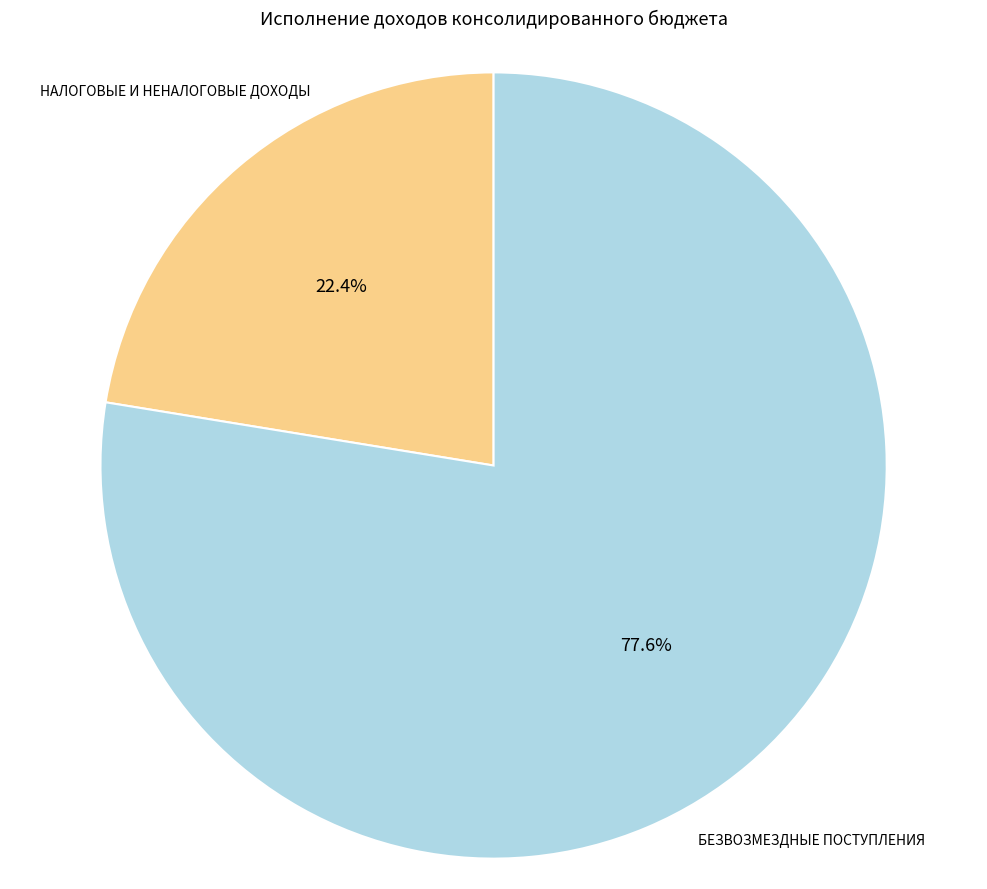

The БЕЗВОЗМЕЗДНЫЕ ПОСТУПЛЕНИЯ slice represents 84% of the pie. True or false?

False